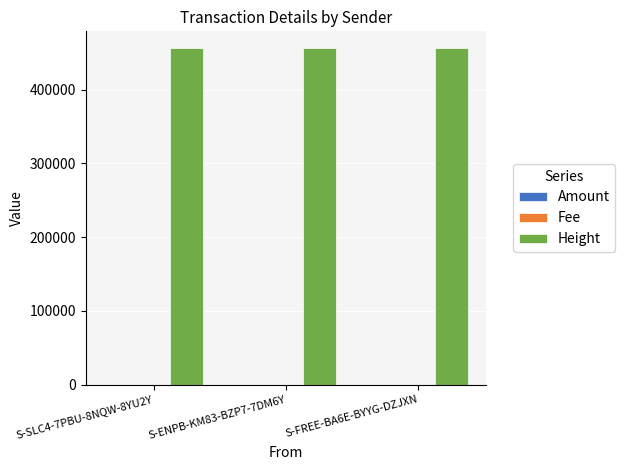

The value of Height at S-SLC4-7PBU-8NQW-8YU2Y is 659535. True or false?

False